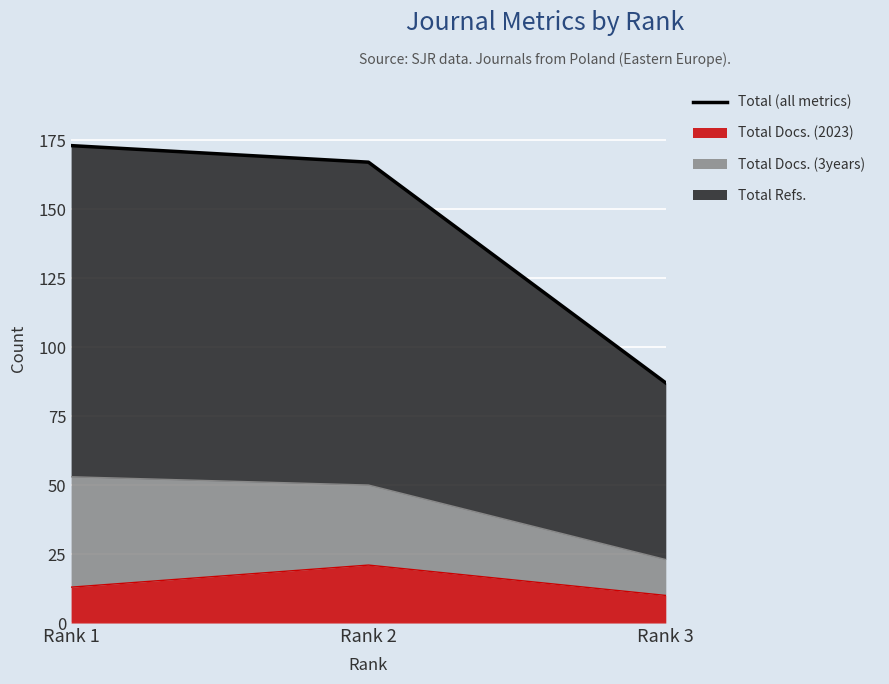

Count the number of categories in the chart.

3